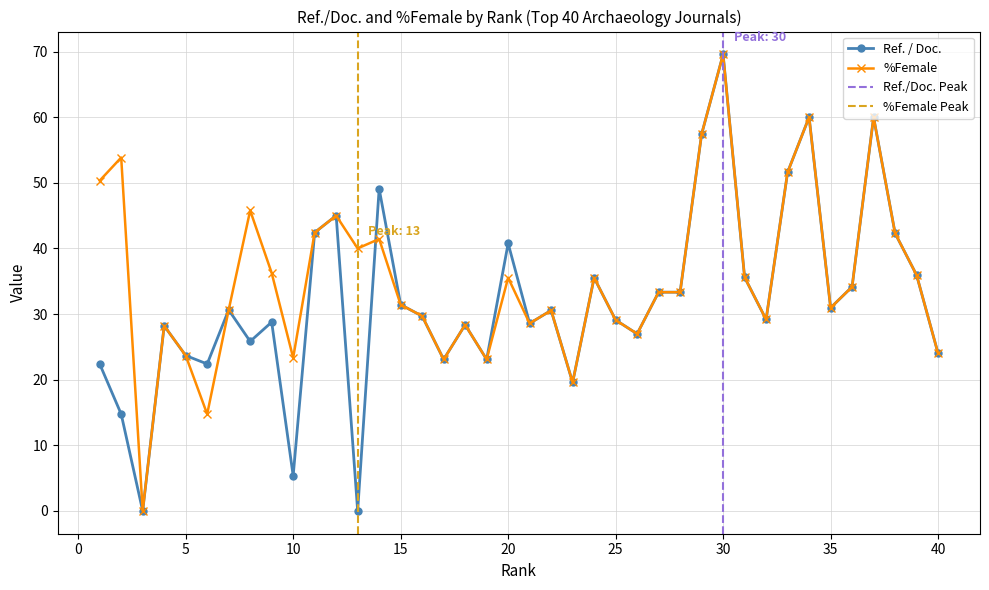

What is the total value across all series at 2?

68.6